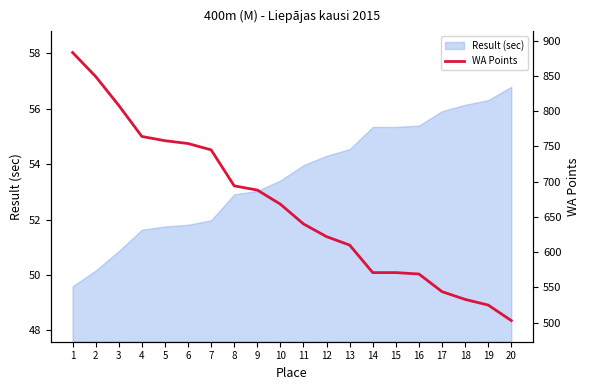

What value does the data have at 4?

764